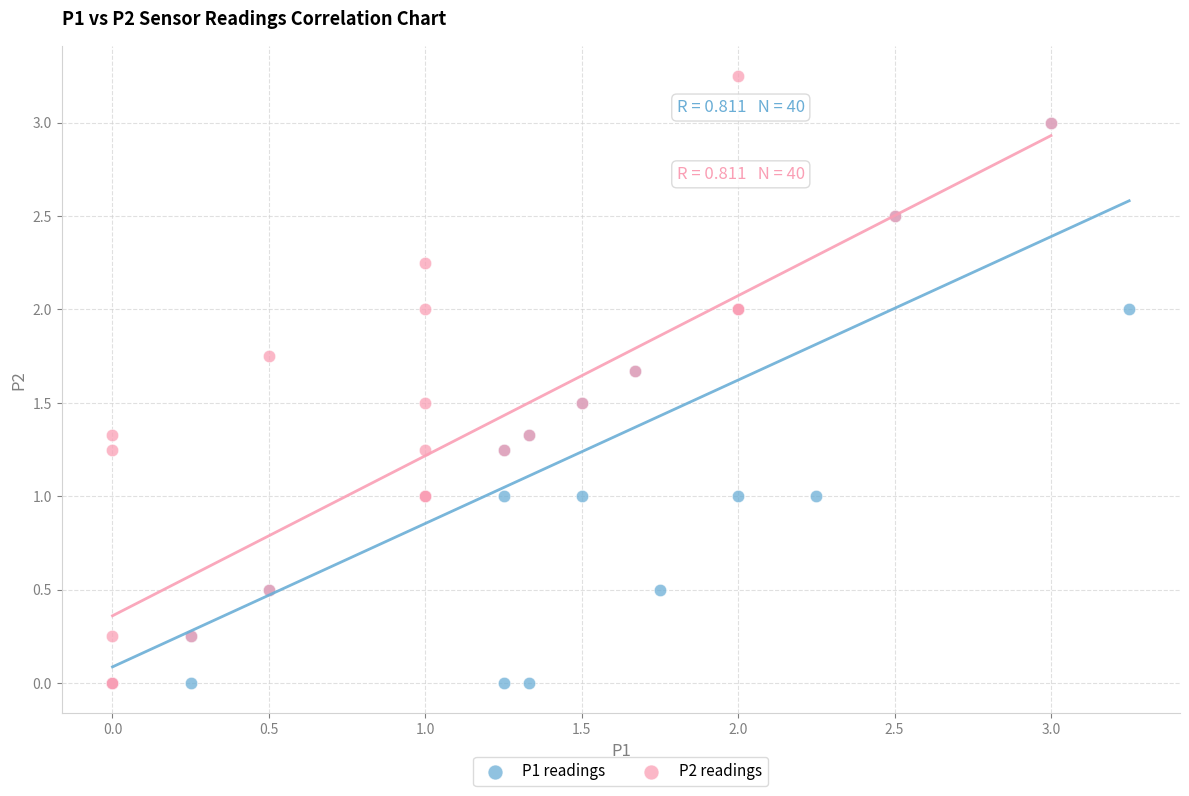

What are all the series names shown in the legend?

P1 readings, P2 readings